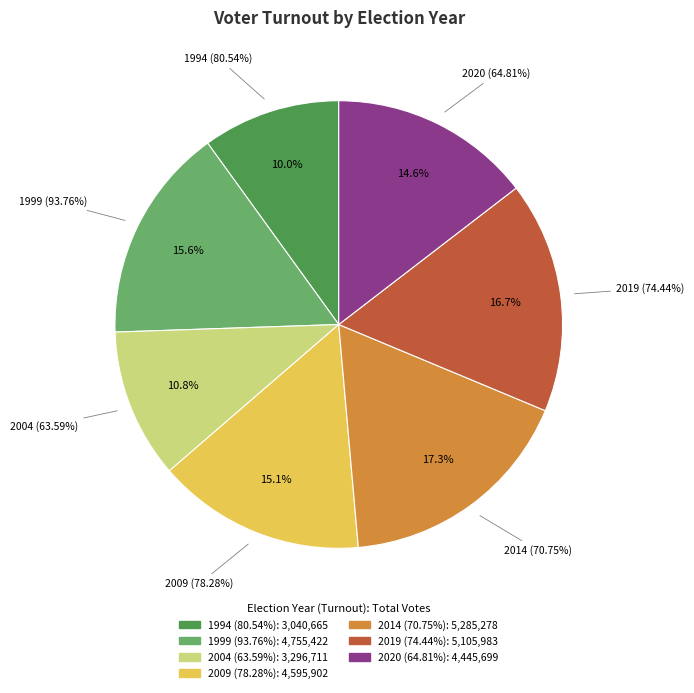

Combined, what portion of the pie is 1999 (93.76%) and 2004 (63.59%)?

26.4%